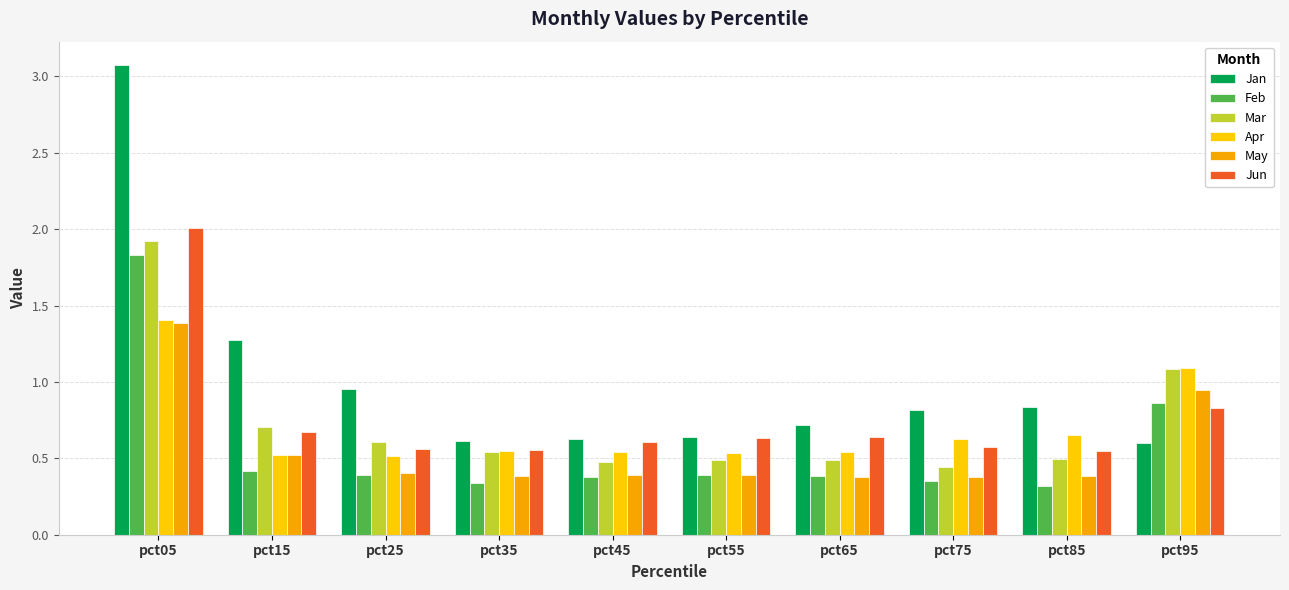

Where is Feb nearest to the value 1?

pct95